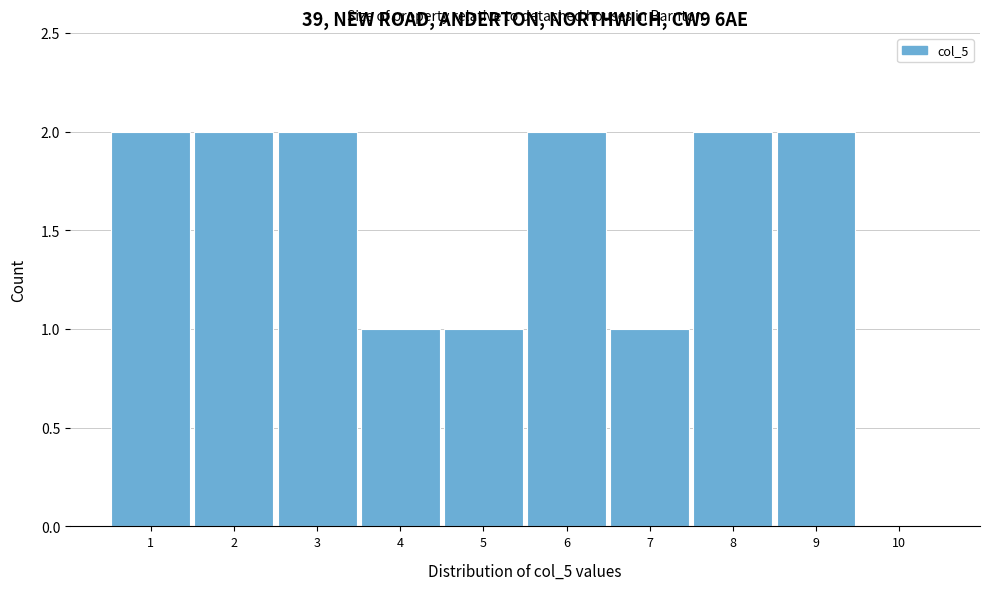

Reading left to right, transcribe this chart: for each bar, give the range it covers on the x-axis and its height. The values are not printed on the chart, so give them approximately, as read against the axis.

0.5 to 1.5: 2
1.5 to 2.5: 2
2.5 to 3.5: 2
3.5 to 4.5: 1
4.5 to 5.5: 1
5.5 to 6.5: 2
6.5 to 7.5: 1
7.5 to 8.5: 2
8.5 to 9.5: 2
9.5 to 10.5: 0